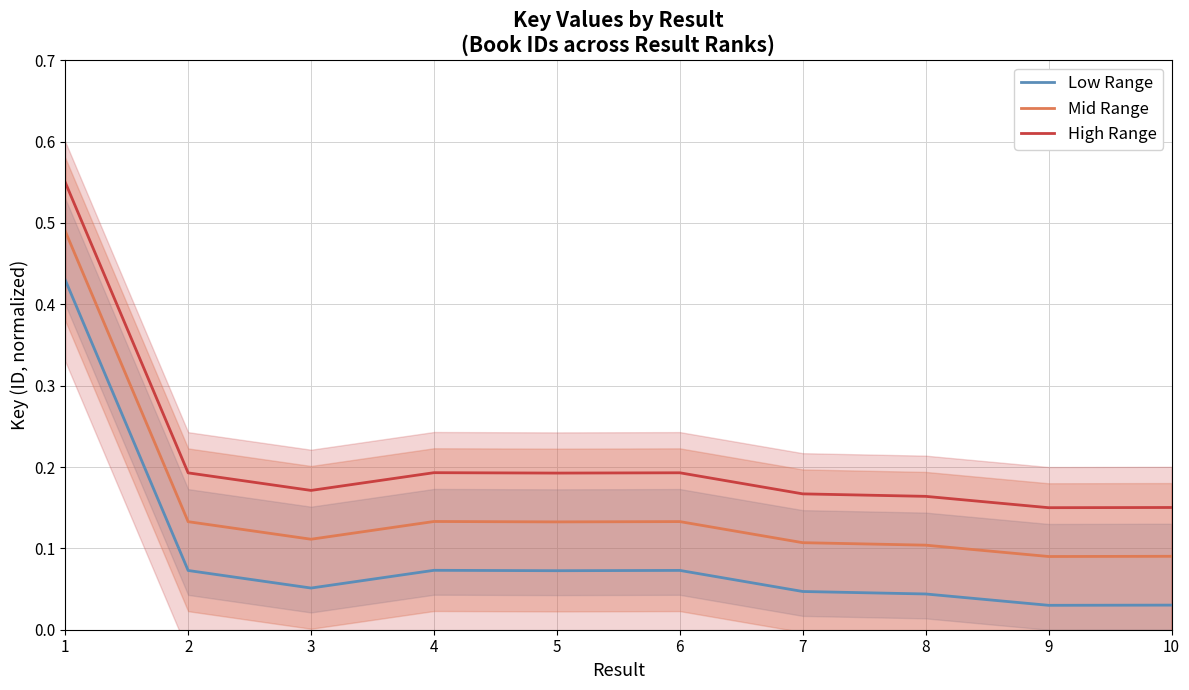

What is the value of the Low Range point at the 3rd from the left?

0.1